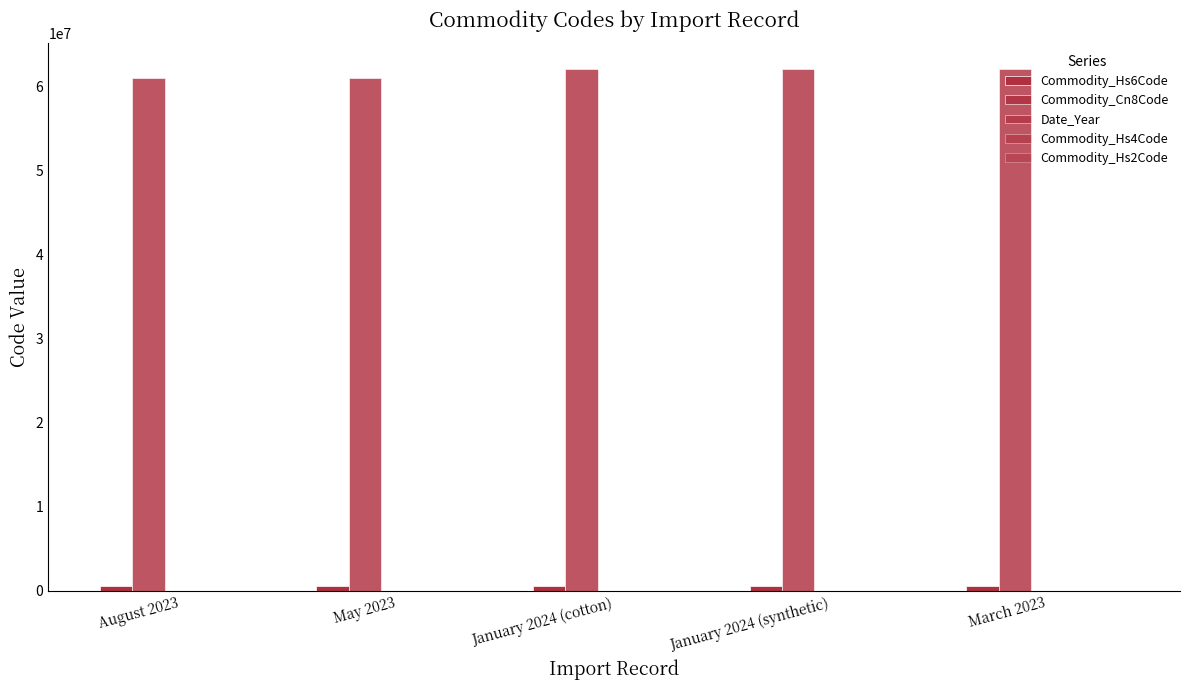

The value of Commodity_Cn8Code at May 2023 is 21776153. True or false?

False